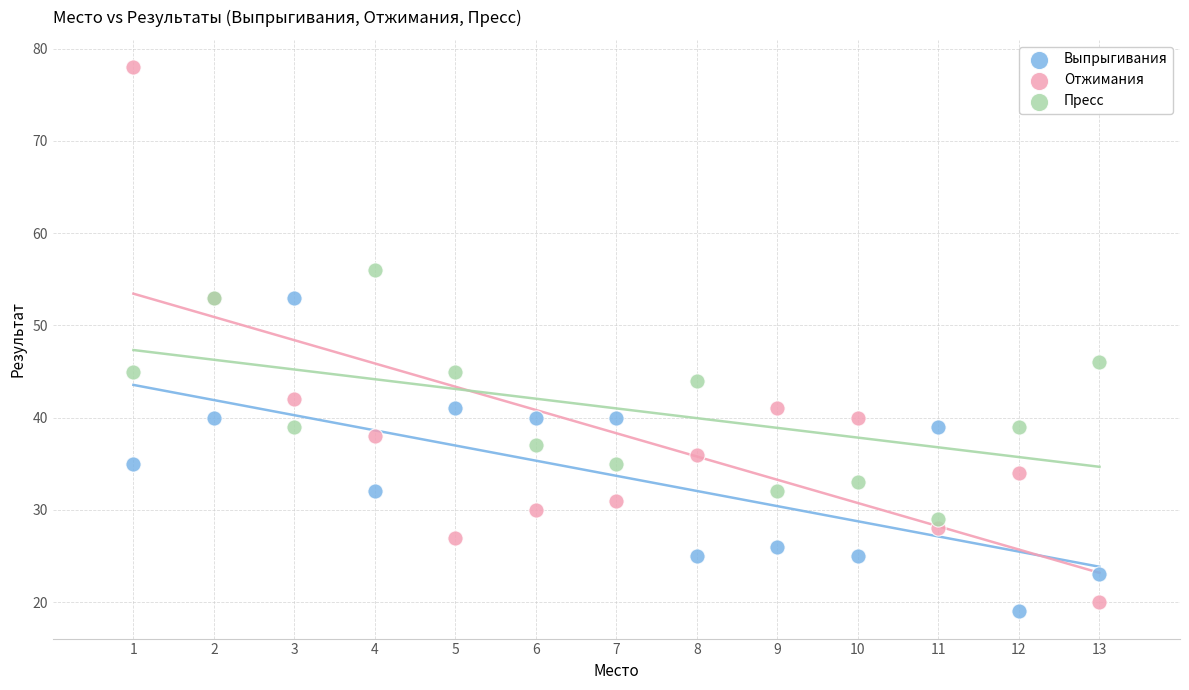

What are all the series names shown in the legend?

Выпрыгивания, Отжимания, Пресс